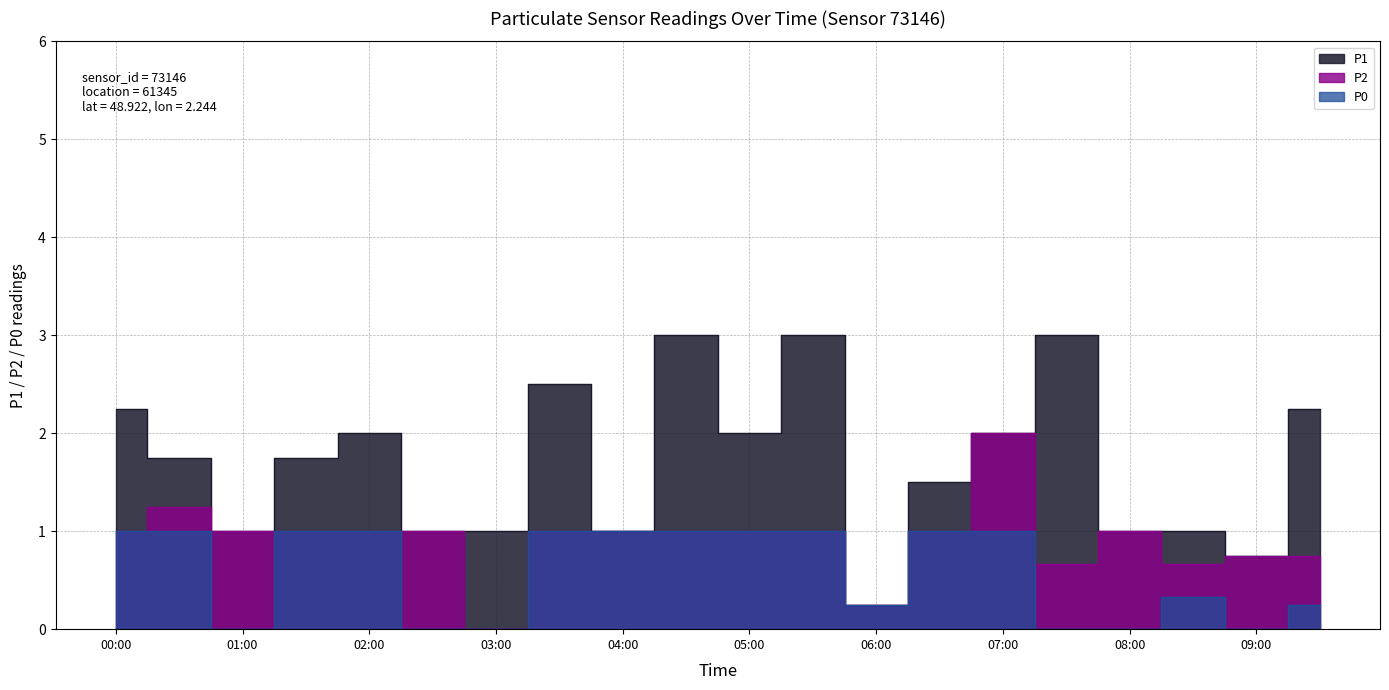

What is the difference between the second highest and second lowest values in the P2 series?

1.0